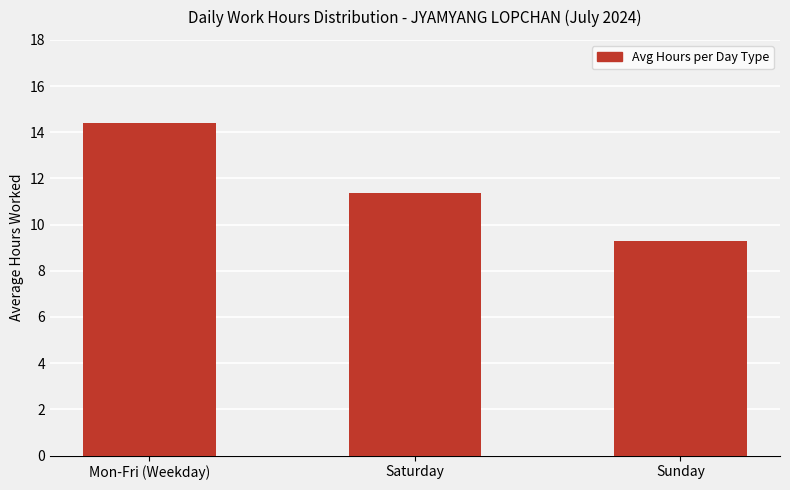

True or false: the data shows 7.3 at Saturday.

False